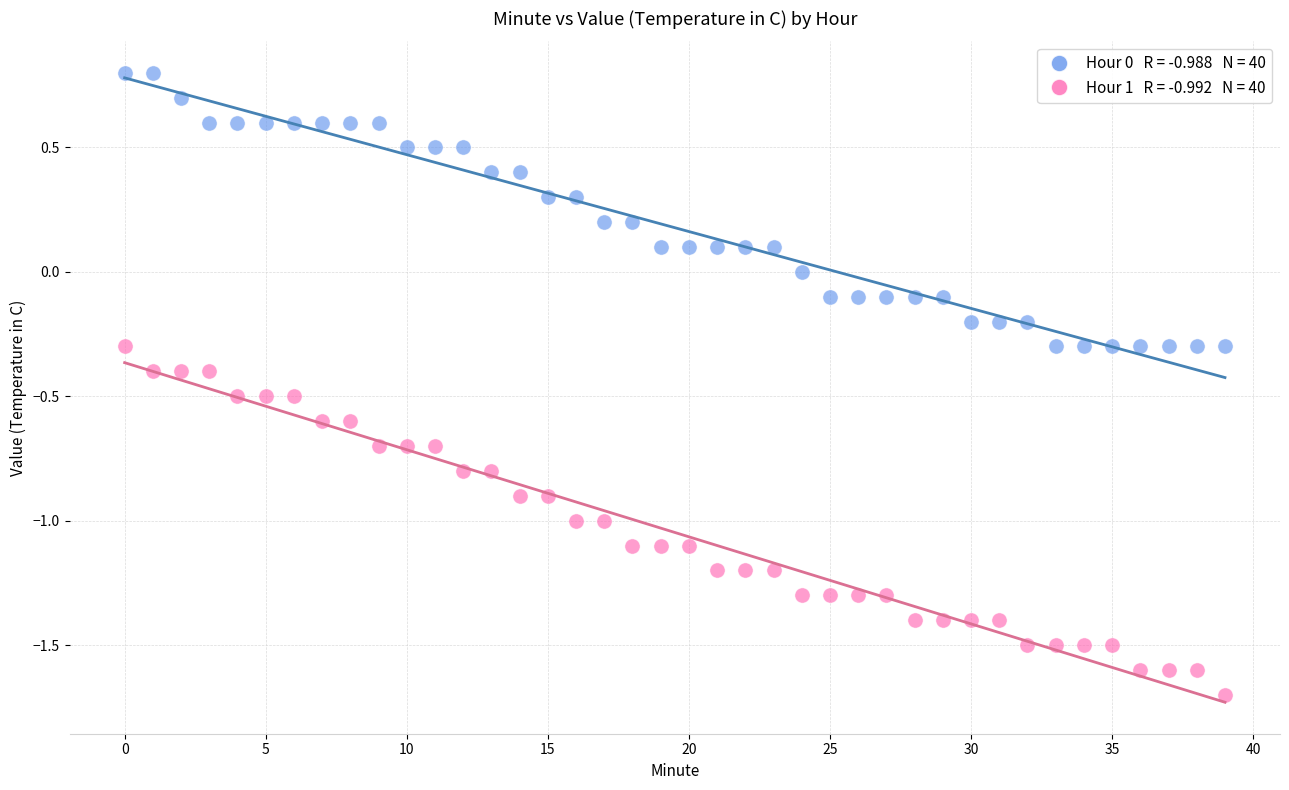

Across all data points, what is the range of Y values (max minus min)?

2.5